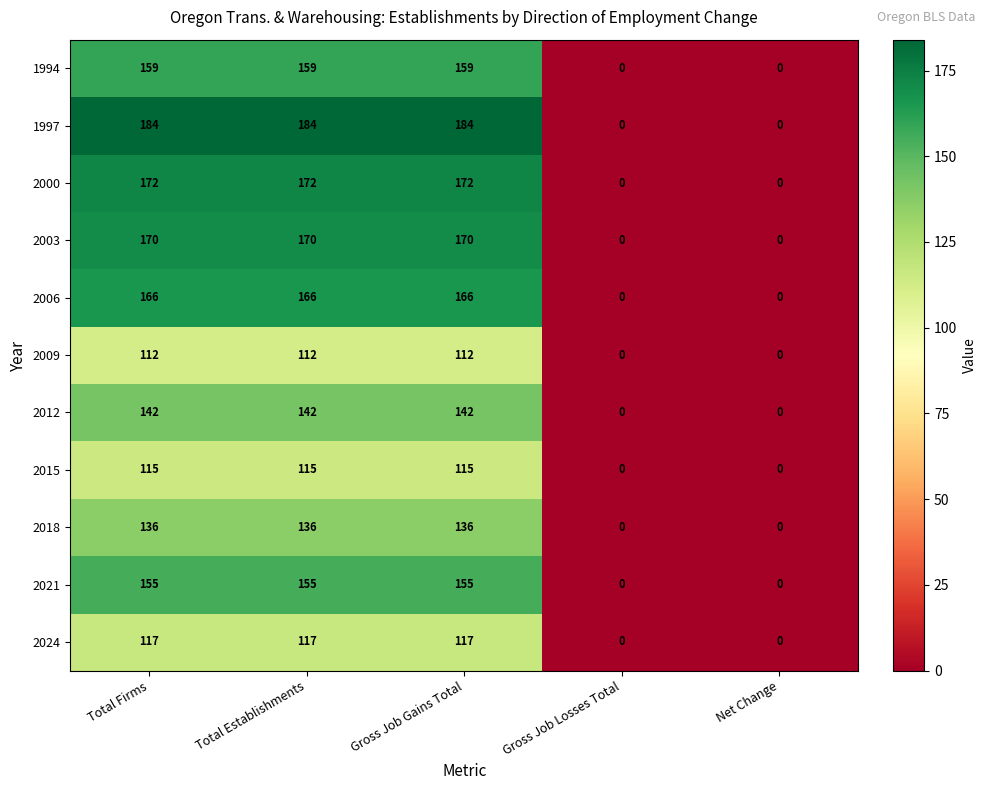

How many 2024 values are between 0 and 117?

5